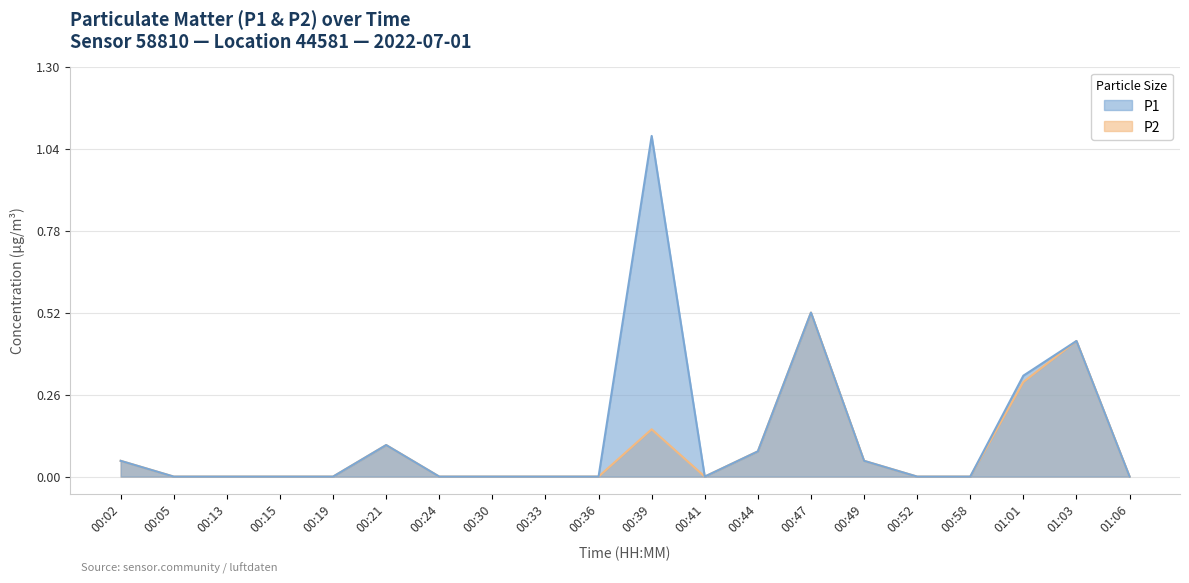

Reading left to right, extract all data points from this chart.

P1: 00:02=0.1	00:05=0.0	00:13=0.0	00:15=0.0	00:19=0.0	00:21=0.1	00:24=0.0	00:30=0.0	00:33=0.0	00:36=0.0	00:39=1.1	00:41=0.0	00:44=0.1	00:47=0.5	00:49=0.1	00:52=0.0	00:58=0.0	01:01=0.3	01:03=0.4	01:06=0.0
P2: 00:02=0.1	00:05=0.0	00:13=0.0	00:15=0.0	00:19=0.0	00:21=0.1	00:24=0.0	00:30=0.0	00:33=0.0	00:36=0.0	00:39=0.1	00:41=0.0	00:44=0.1	00:47=0.5	00:49=0.1	00:52=0.0	00:58=0.0	01:01=0.3	01:03=0.4	01:06=0.0